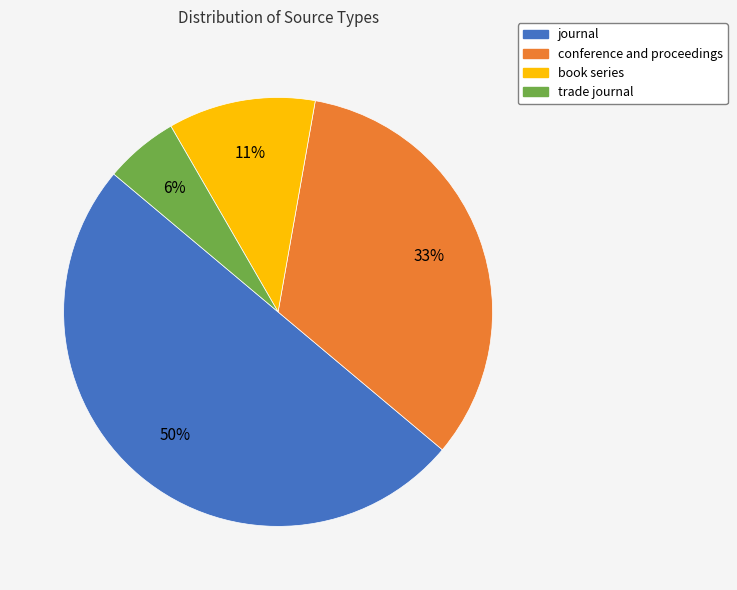

Rank the categories by value from lowest to highest.

trade journal, book series, conference and proceedings, journal